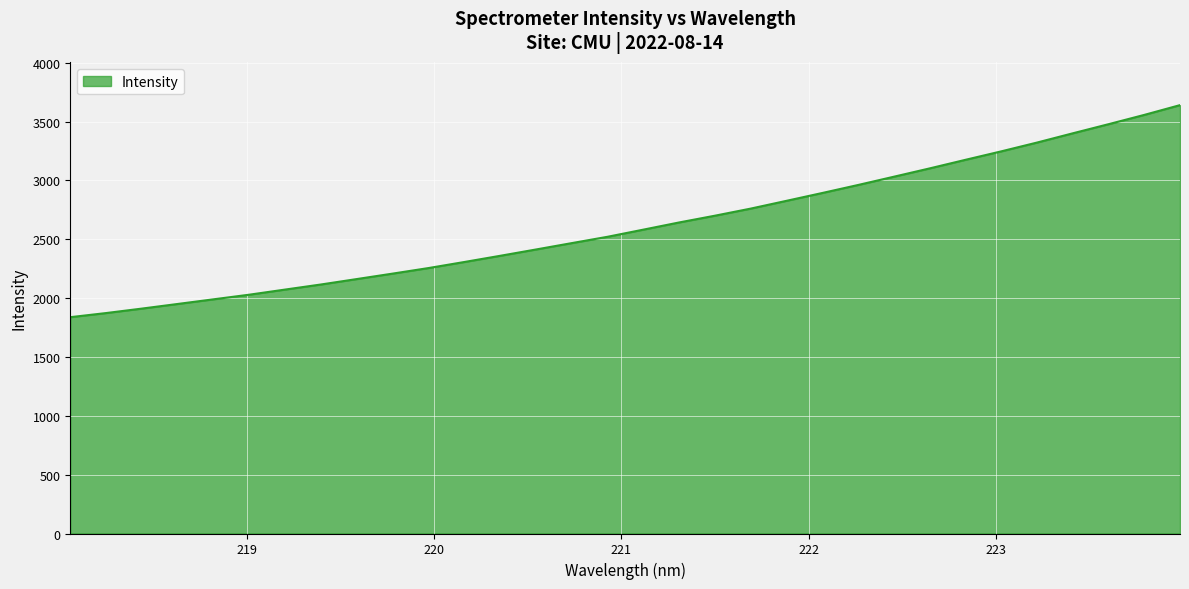

What is the greatest value displayed?

3639.1